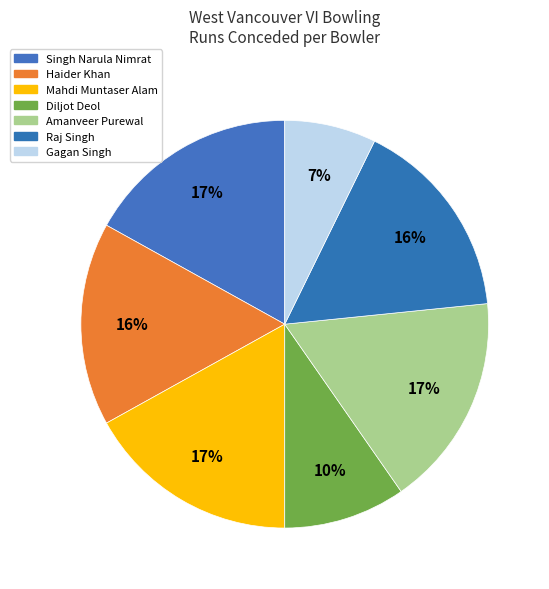

Between Mahdi Muntaser Alam and Haider Khan, which is larger?

Mahdi Muntaser Alam